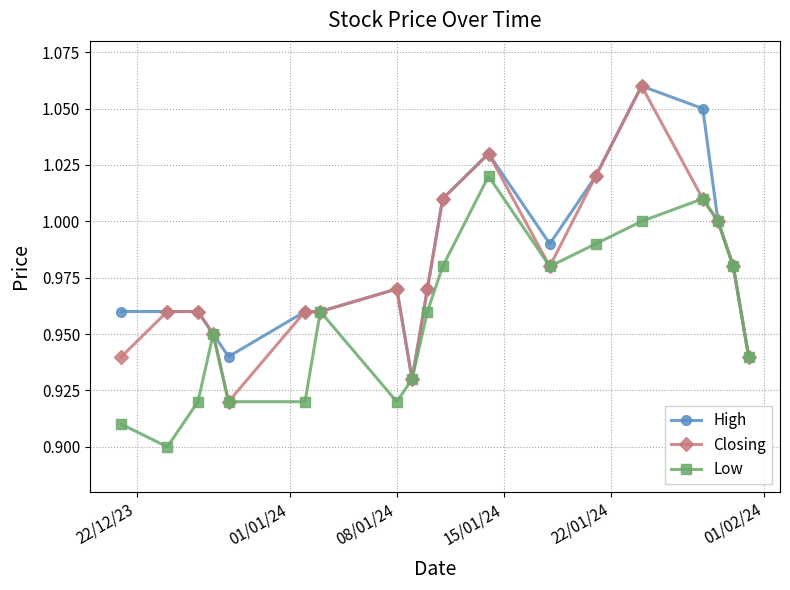

Rank the series by their average value, from highest to lowest.

High, Closing, Low